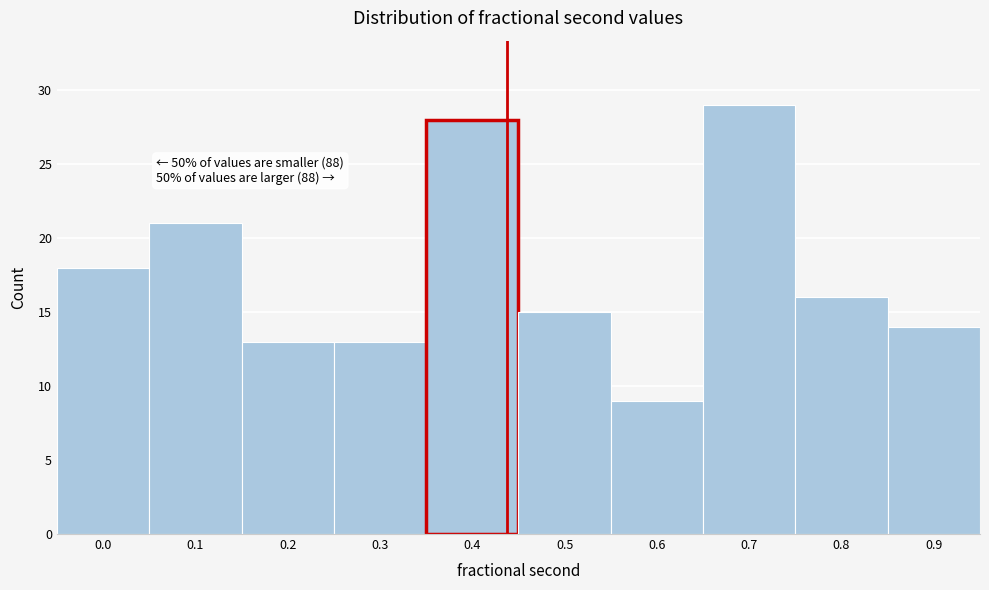

Reading left to right, extract all data points from this chart.

0.0=18	0.1=21	0.2=13	0.3=13	0.4=28	0.5=15	0.6=9	0.7=29	0.8=16	0.9=14